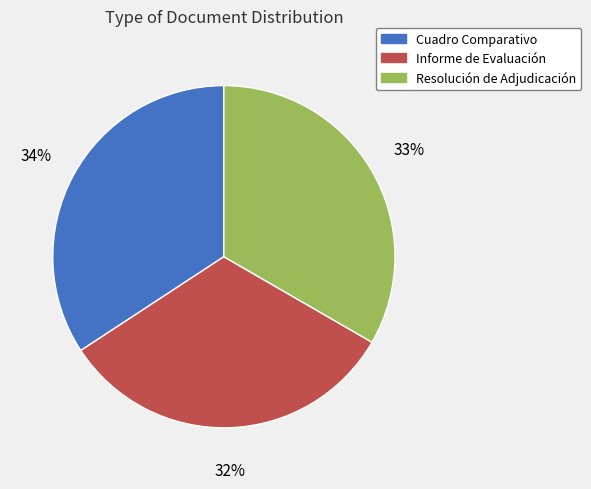

Is there a majority slice in this chart?

No